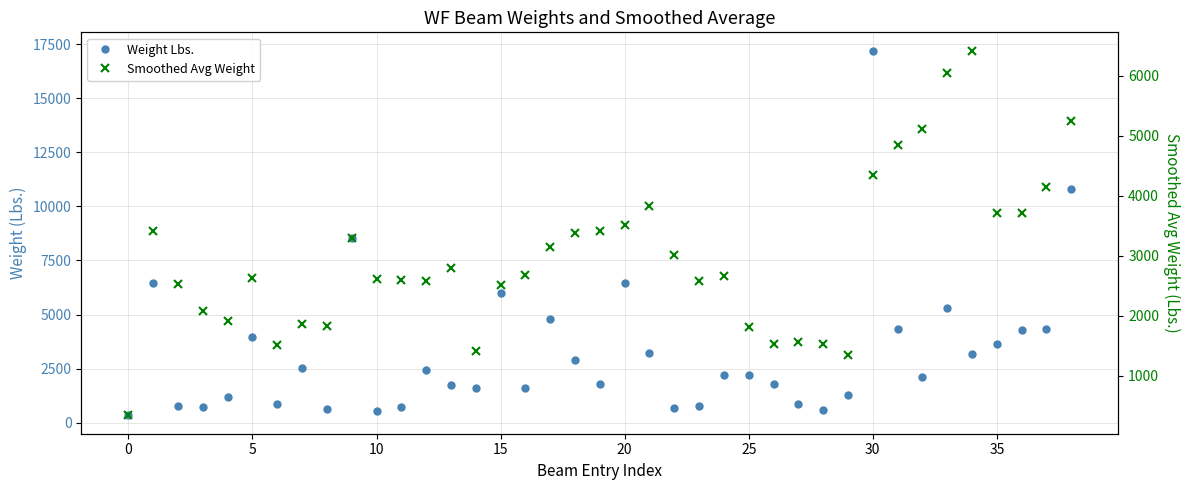

True or false: Weight Lbs. has a value of 856.6 at 32.

False